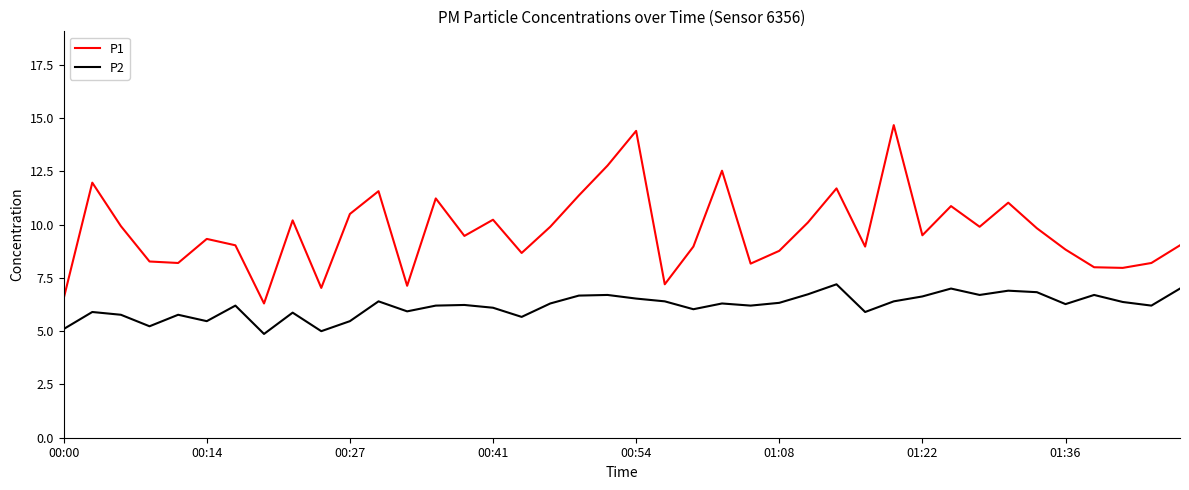

True or false: P2 and P1 intersect in this chart.

False